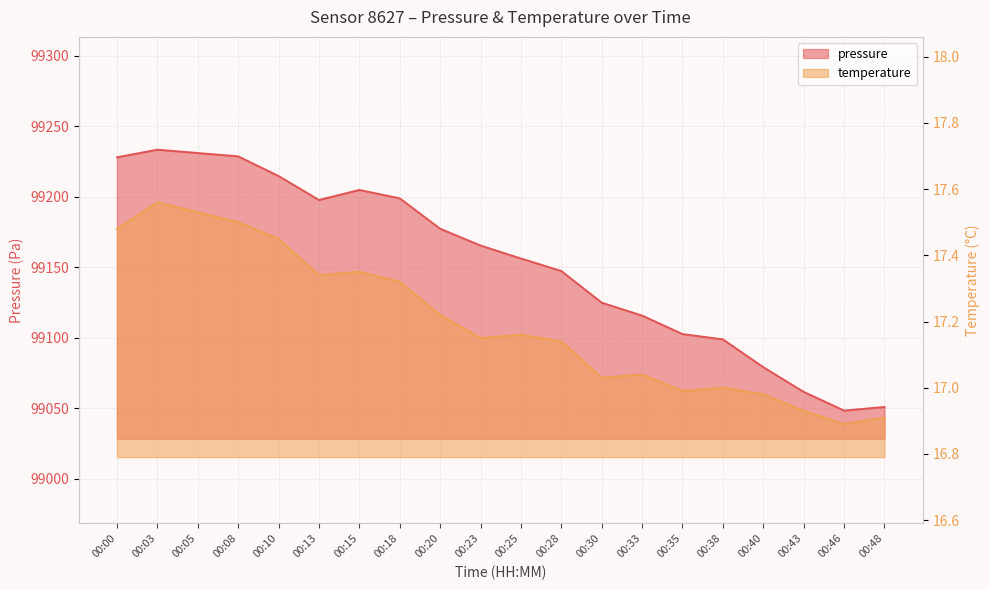

What is the lowest value of the pressure series?

99048.3